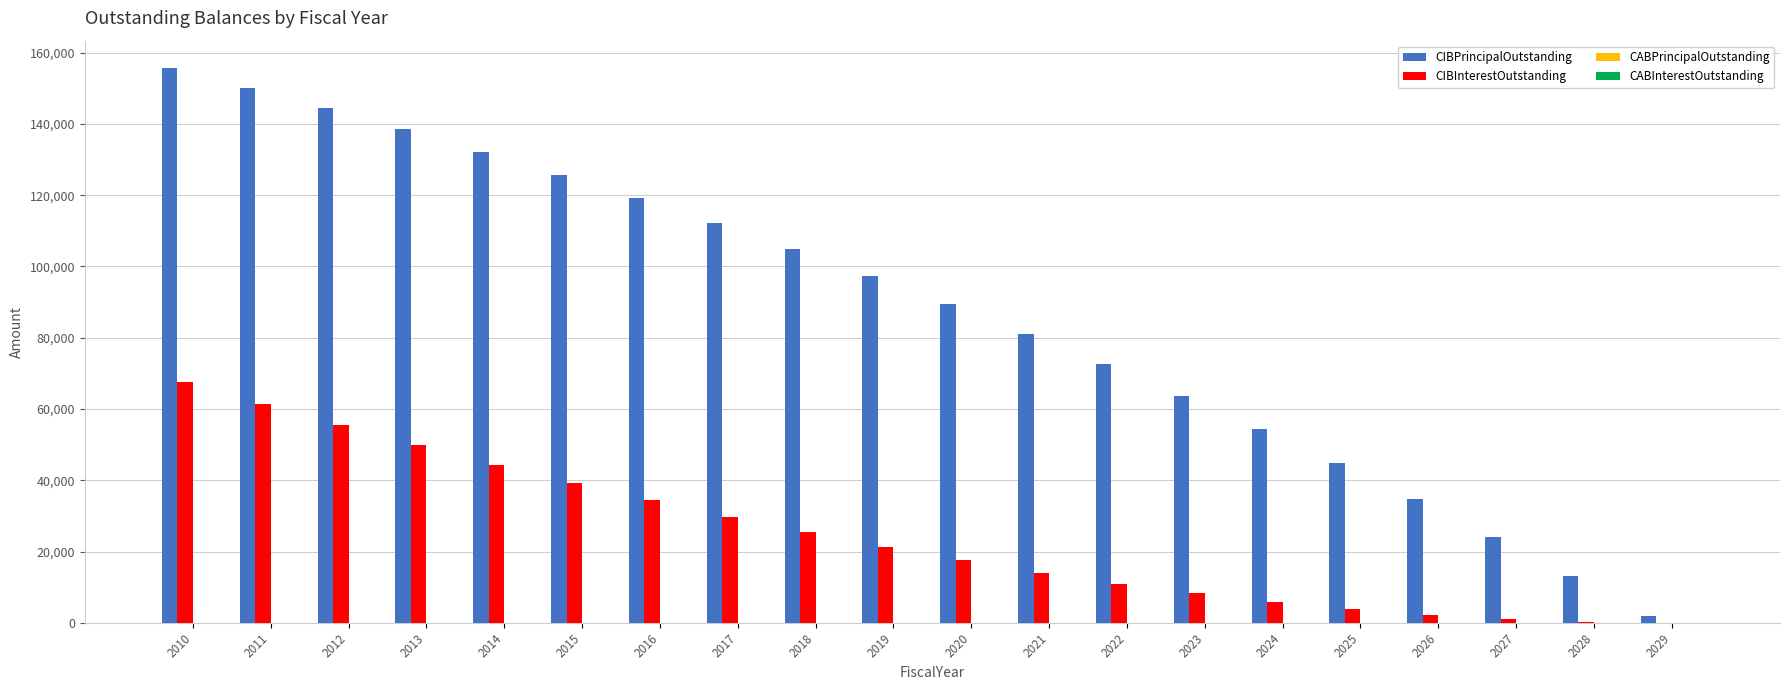

Which series has the largest total across all categories?

CIBPrincipalOutstanding